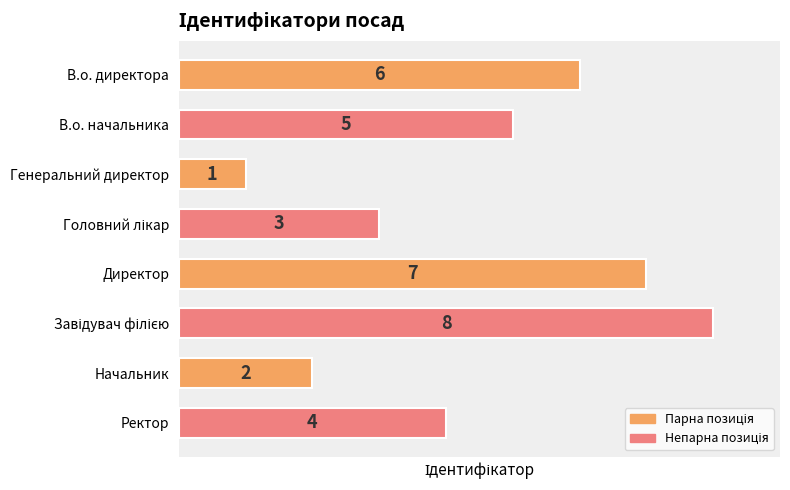

Reading bottom to top, list all the values displayed in this chart.

4	2	8	7	3	1	5	6